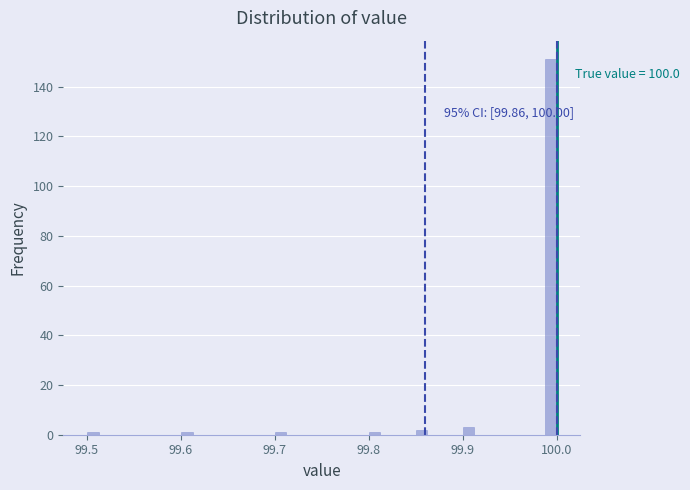

Read against the x-axis, roughly where is the centre of the tallest bar?

99.99